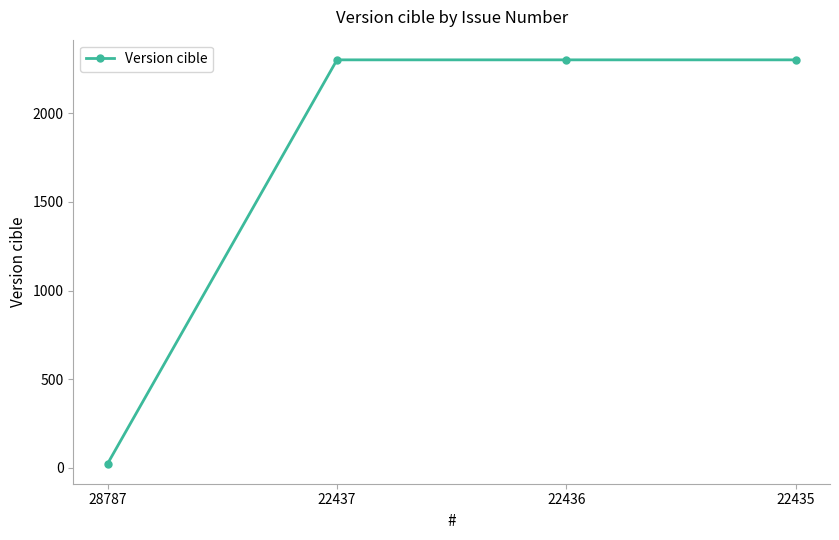

Reading right to left, what are all the values shown in this chart?

22435=2301	22436=2301	22437=2301	28787=24